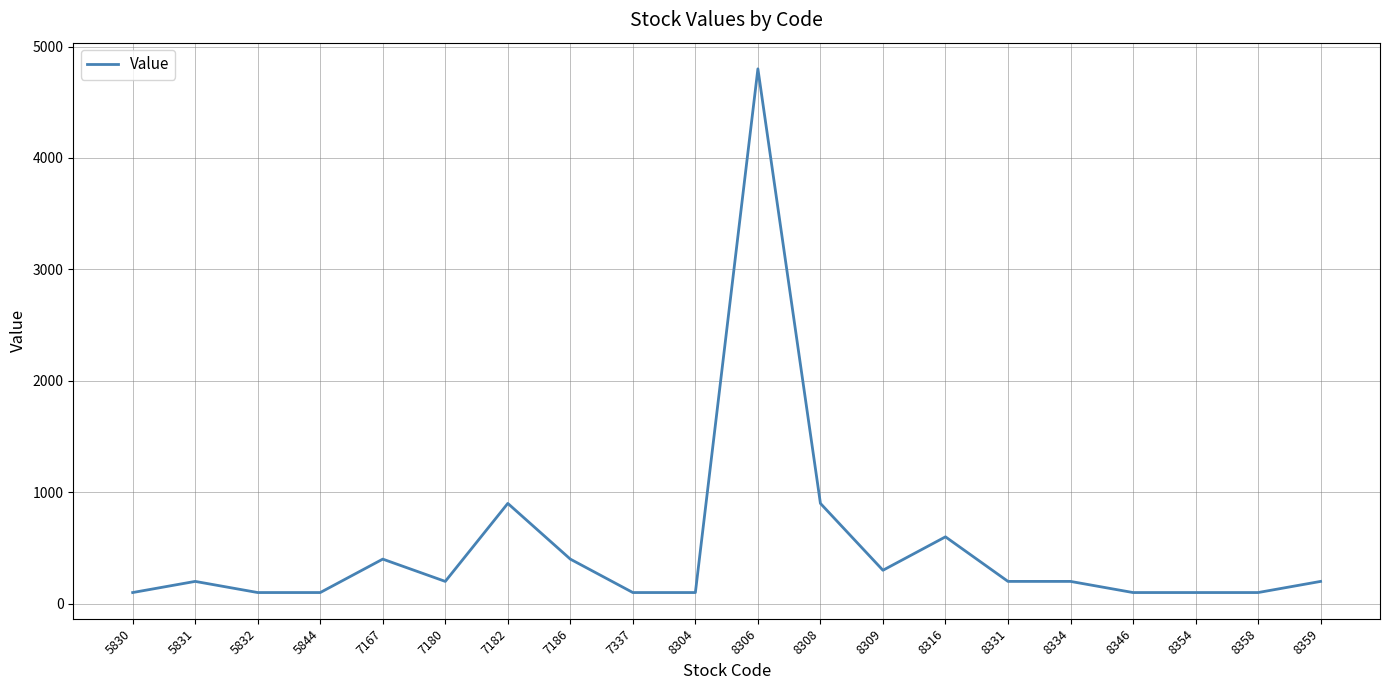

Which has a higher value, 8334 or 8309?

8309